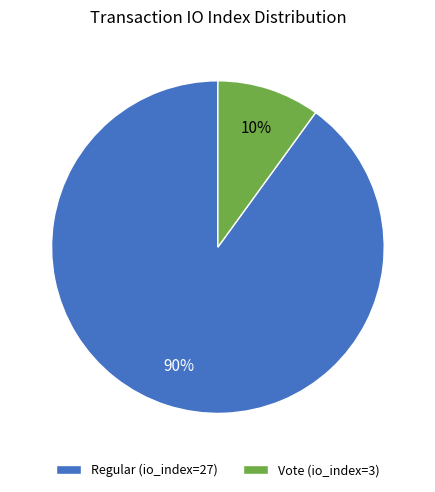

Is Regular (io_index=27) the majority of the pie?

Yes